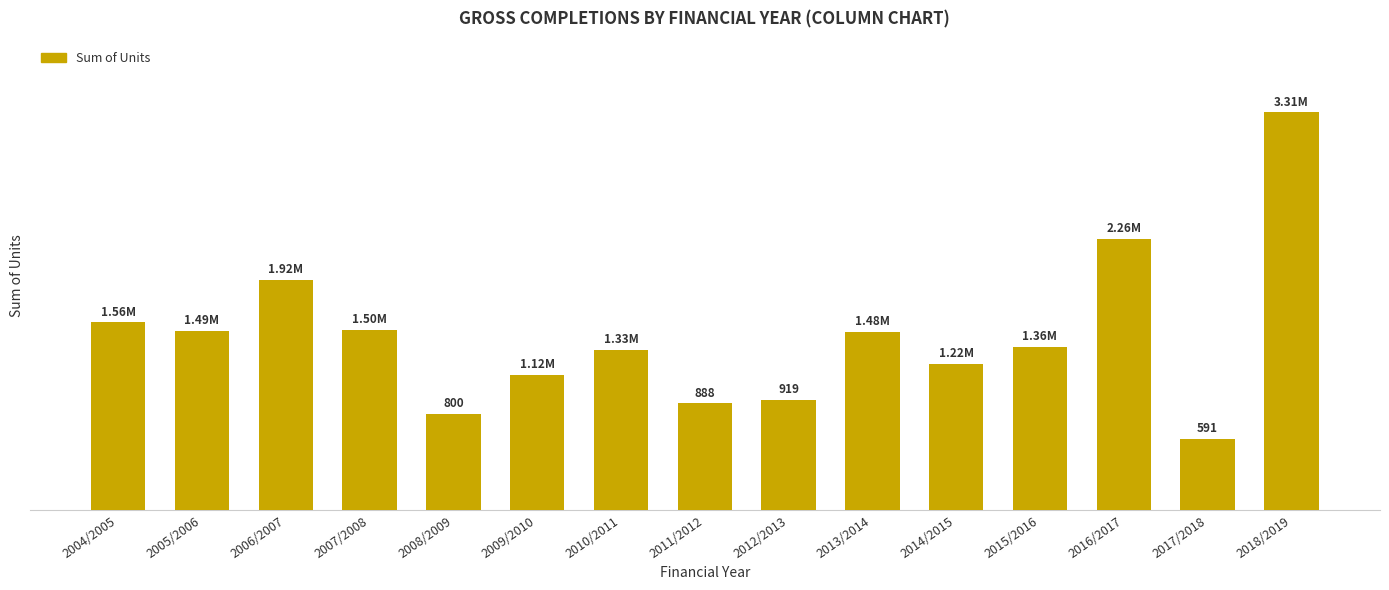

The chart shows a value of 1334 at 2010/2011. True or false?

True